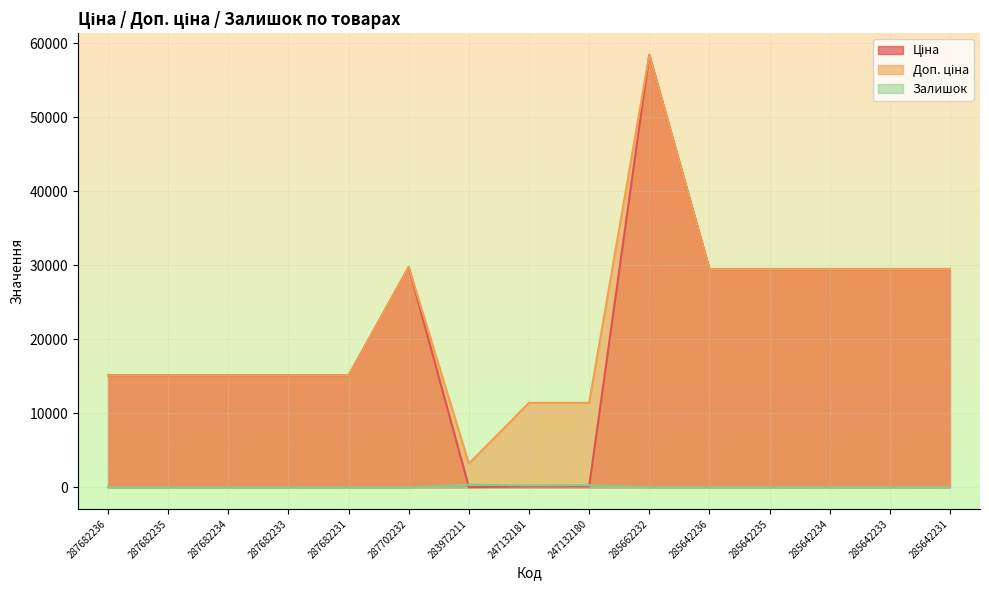

Reading left to right, extract all data points from this chart.

Ціна: 287682236=15120.0	287682235=15120.0	287682234=15120.0	287682233=15120.0	287682231=15120.0	287702232=29747.2	283972211=32.0	247132181=114.1	247132180=114.1	285662232=58426.5	285642236=29491.5	285642235=29491.5	285642234=29491.5	285642233=29491.5	285642231=29491.5
Доп. ціна: 287682236=15120.0	287682235=15120.0	287682234=15120.0	287682233=15120.0	287682231=15120.0	287702232=29747.2	283972211=3205.0	247132181=11410.0	247132180=11410.0	285662232=58426.5	285642236=29491.5	285642235=29491.5	285642234=29491.5	285642233=29491.5	285642231=29491.5
Залишок: 287682236=0.0	287682235=0.0	287682234=0.0	287682233=0.0	287682231=0.0	287702232=0.0	283972211=360.0	247132181=260.0	247132180=290.0	285662232=14.0	285642236=14.0	285642235=13.0	285642234=9.0	285642233=16.0	285642231=11.0